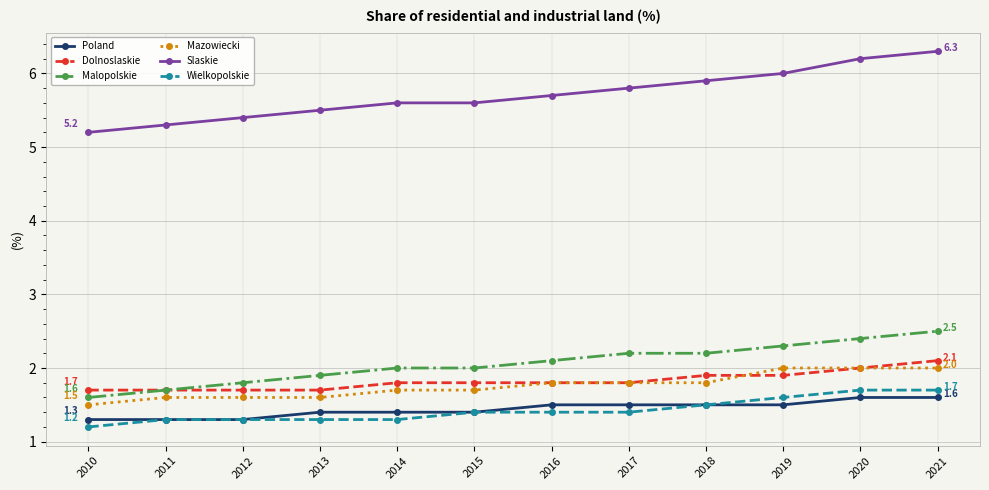

Count the Mazowiecki values in the range 1 to 2.

12